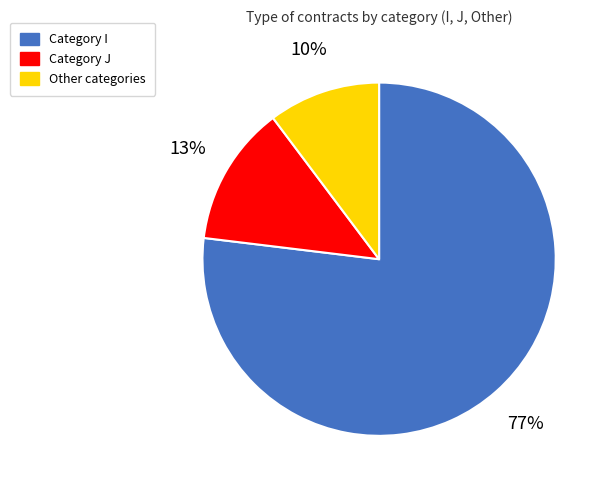

How many slices are in this pie chart?

3